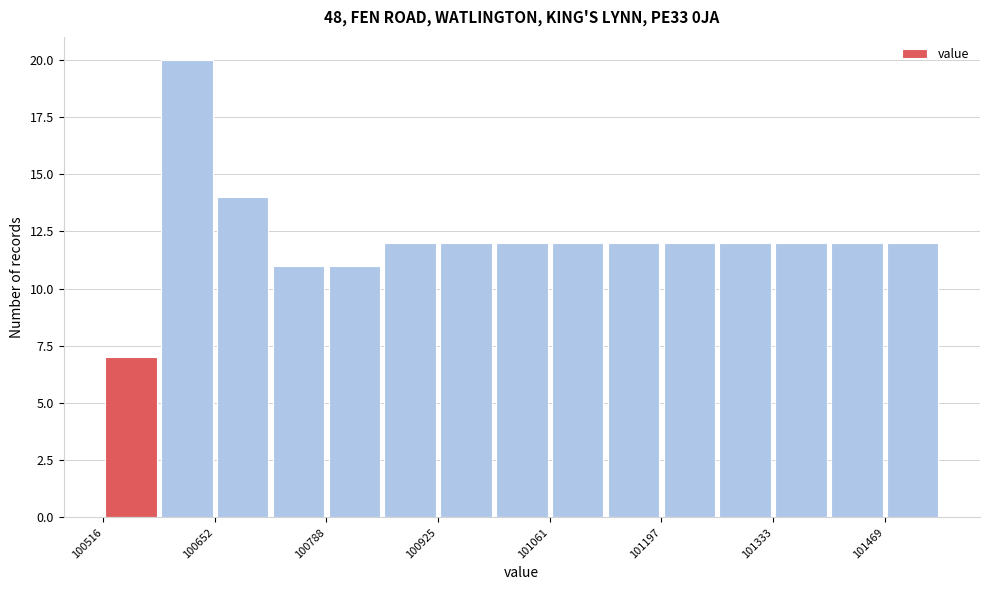

Read against the x-axis, roughly where is the centre of the tallest bar?

100620